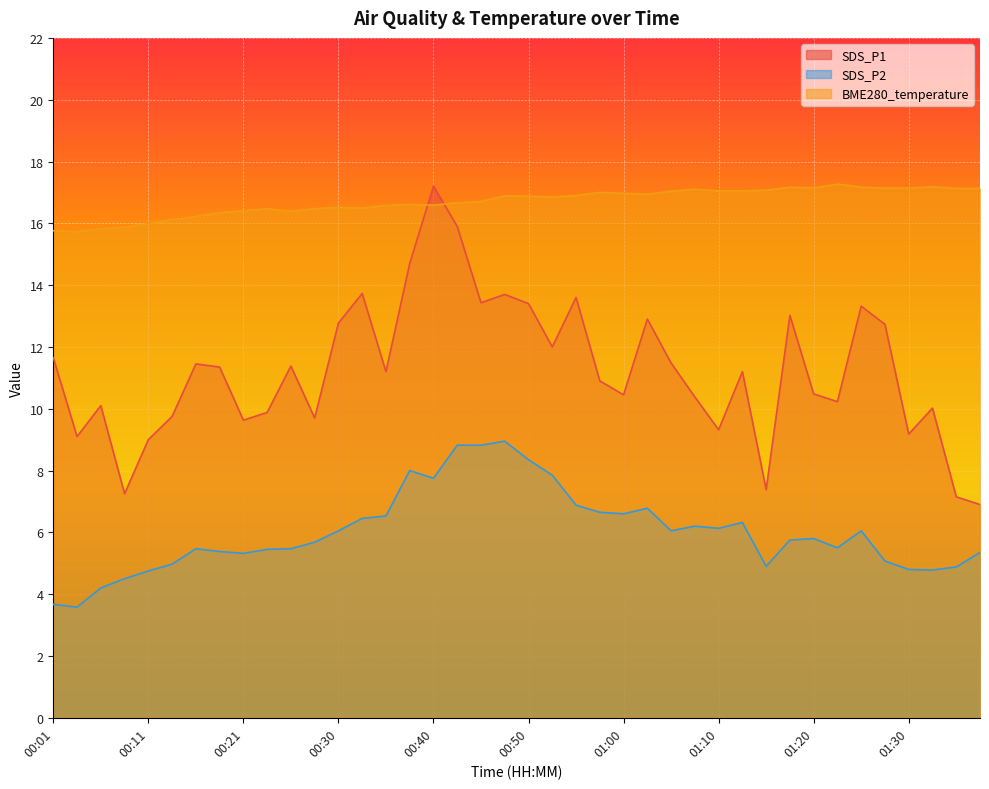

At which label does SDS_P2 reach its minimum?

00:03